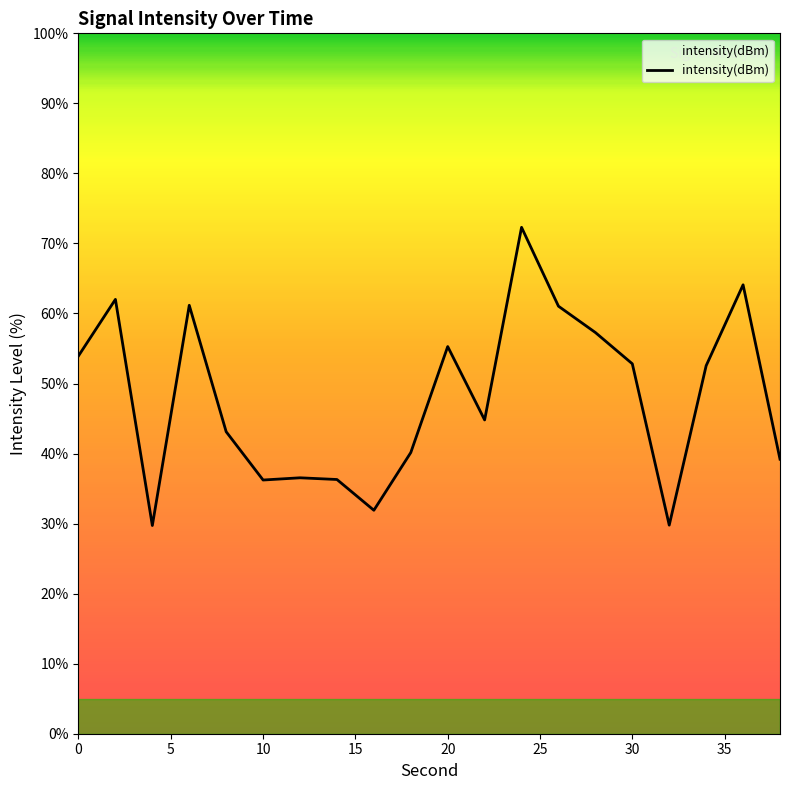

What is the value of the 10th point from the left?

40.1